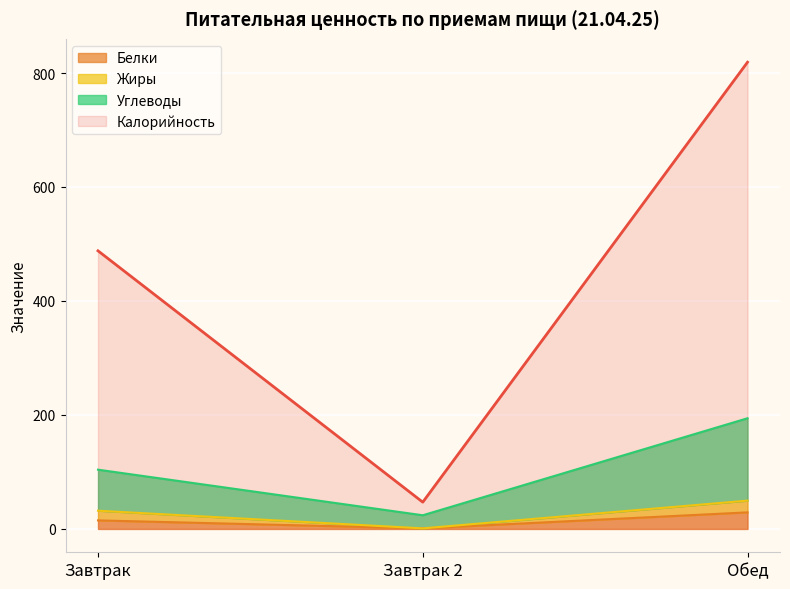

What is the value of the Белки point at the 1st from the left?

15.0